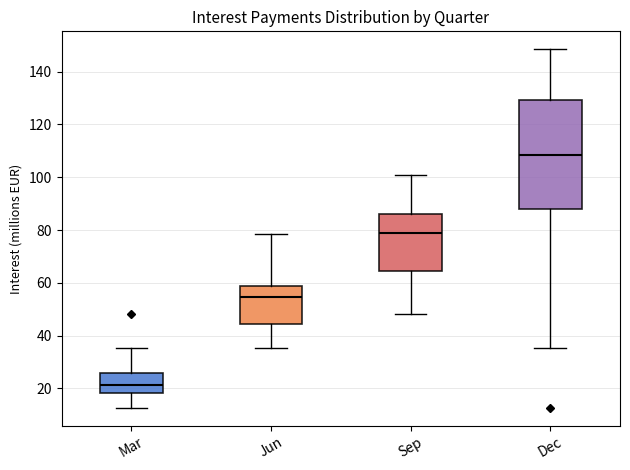

Reading left to right, transcribe this box plot: for each box, give where its median line is, the range the box spans, and where its two whiskers end, as read against the y-axis. The values are not printed on the chart, so give them approximately, as read against the axis.

Mar: median 22, box 18 to 26, whiskers 12 to 36
Jun: median 54, box 44 to 58, whiskers 36 to 78
Sep: median 78, box 64 to 86, whiskers 48 to 100
Dec: median 108, box 88 to 130, whiskers 36 to 148